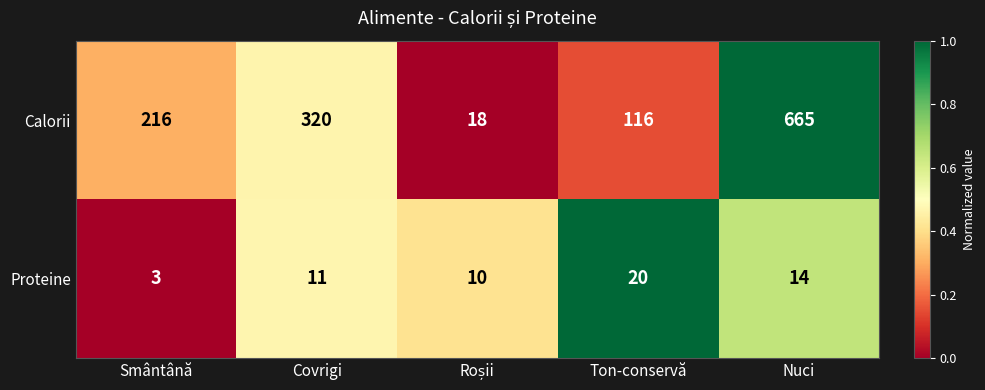

The value of Proteine at Nuci is 14. True or false?

True